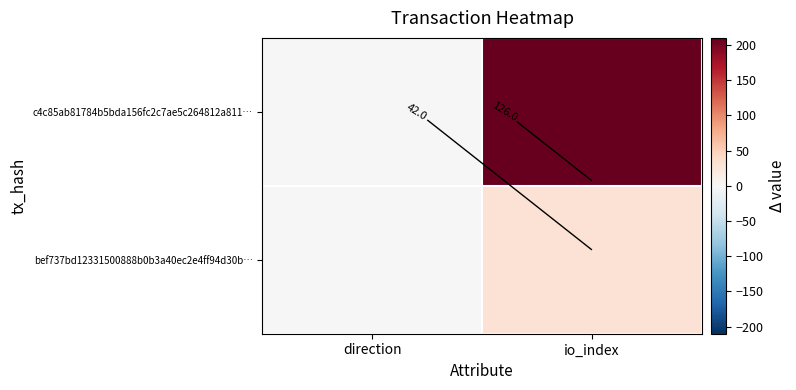

The bef737bd12331500888b0b3a40ec2e4ff94d30b… series shows 1 at direction. True or false?

True